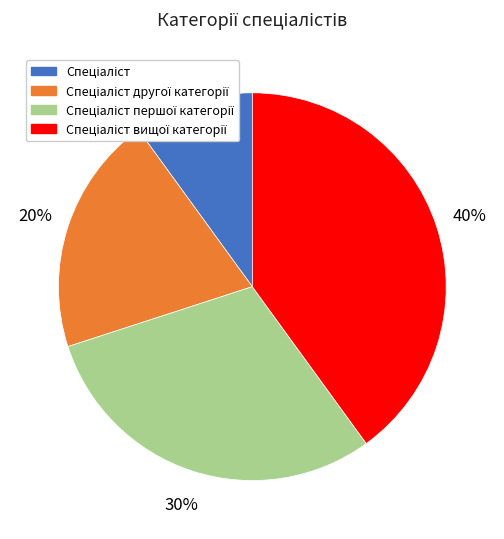

How many segments does this pie chart have?

4